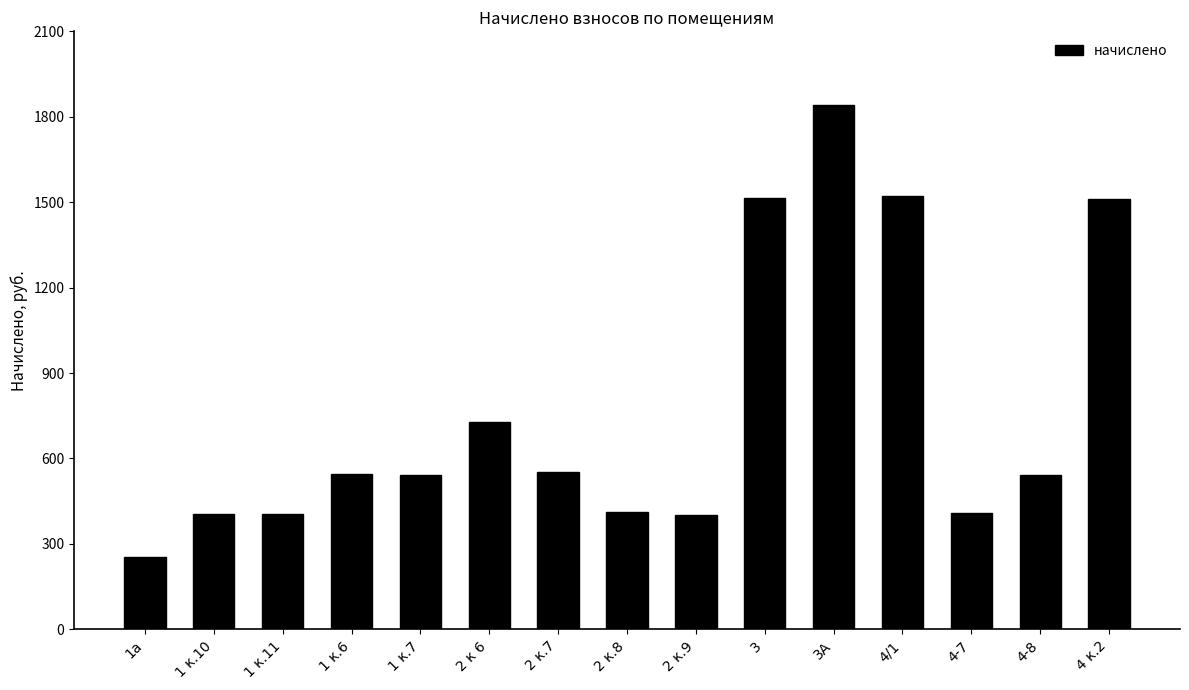

Which label corresponds to the largest value in the chart?

3А